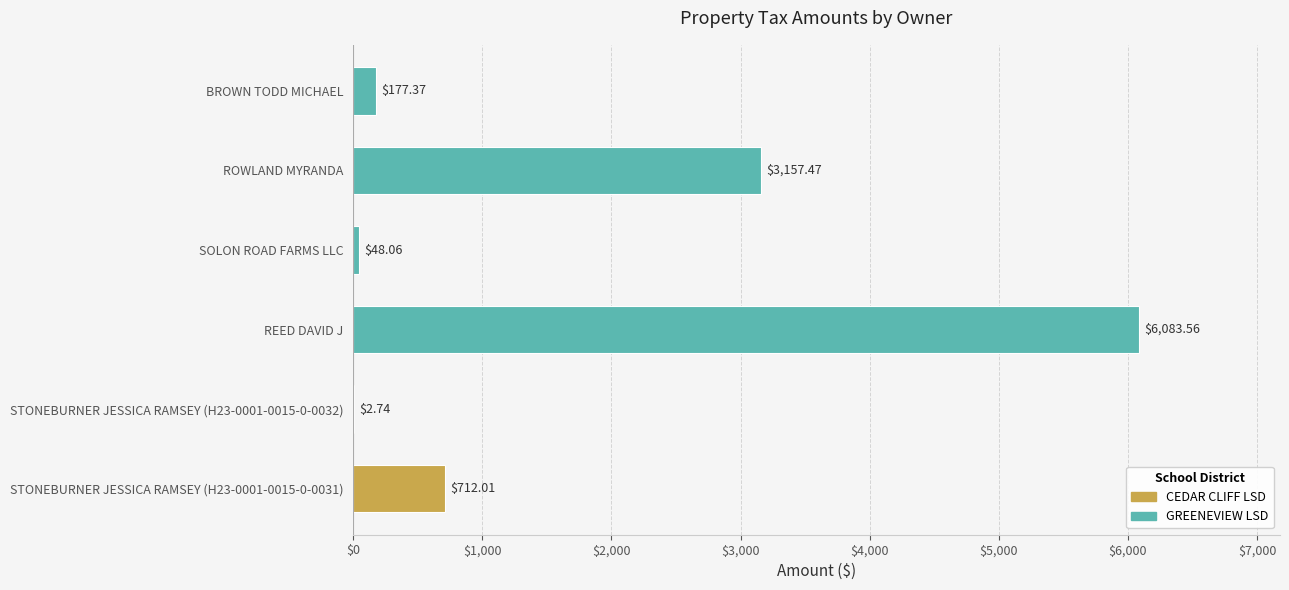

Where is the data nearest to the value 3043?

ROWLAND MYRANDA